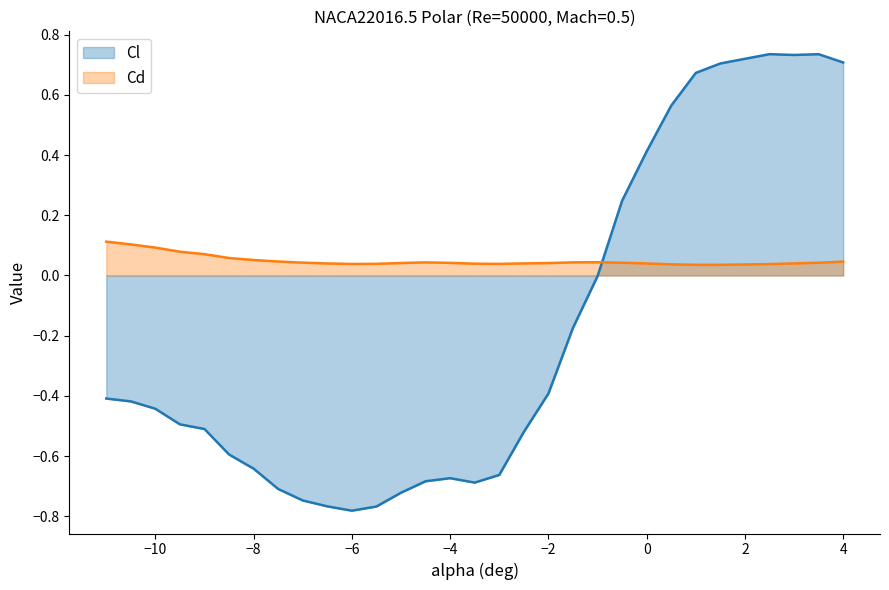

Which series has the largest total across all categories?

Cd